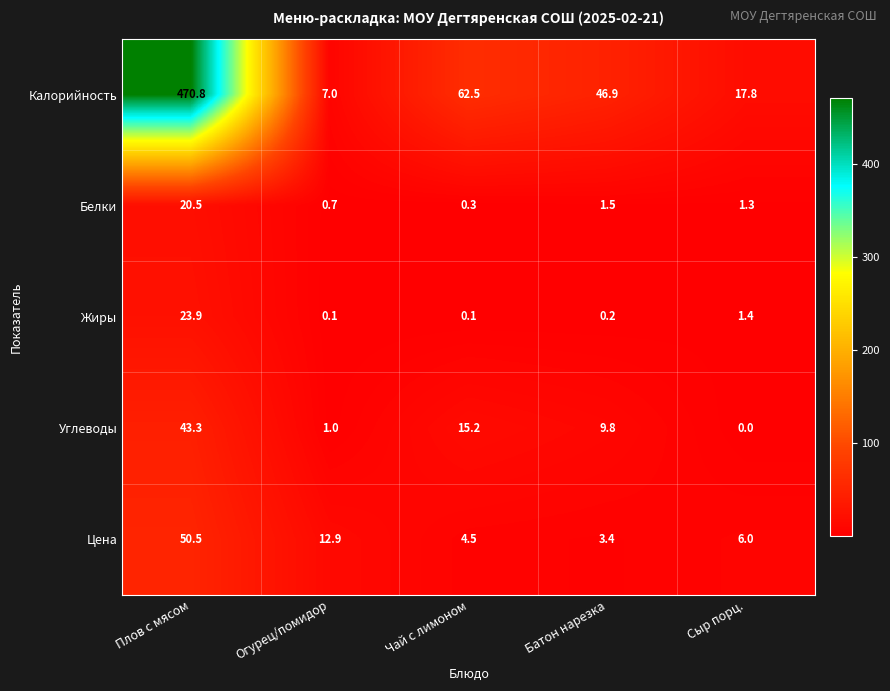

How many series are shown in this chart?

5